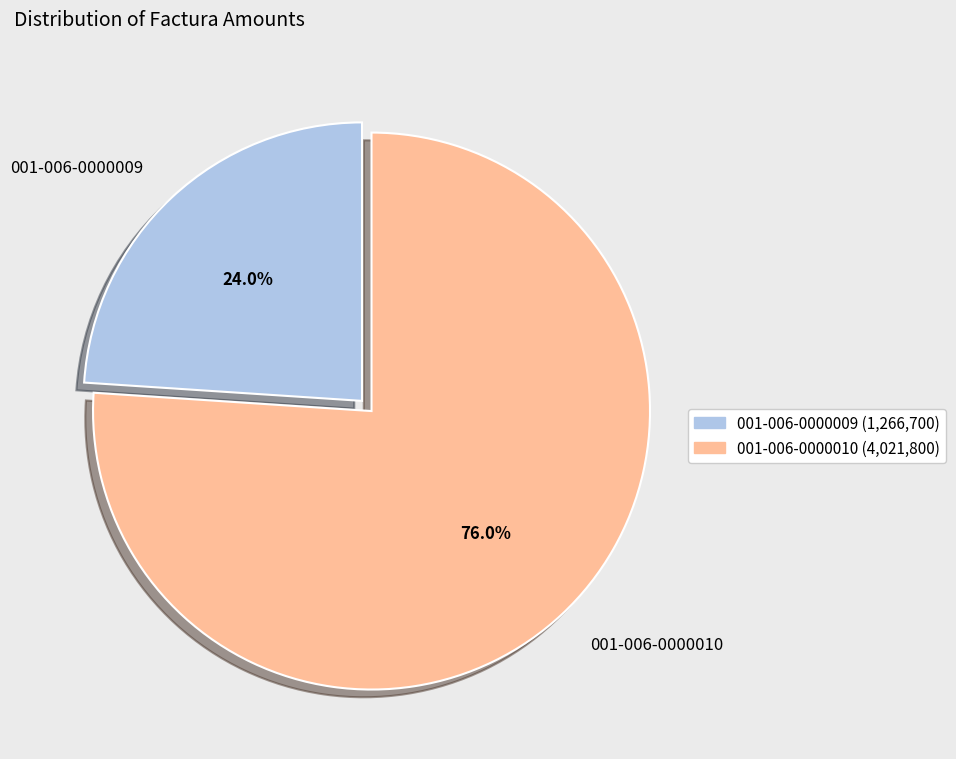

Which slice represents more than half of the pie?

001-006-0000010